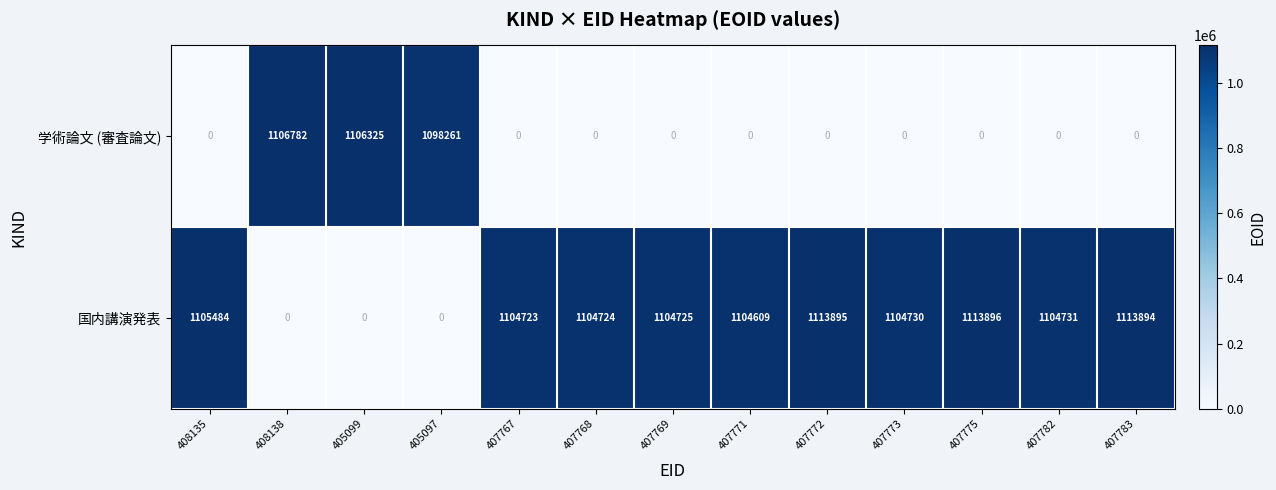

Rank the series by their average value, from highest to lowest.

国内講演発表, 学術論文 (審査論文)